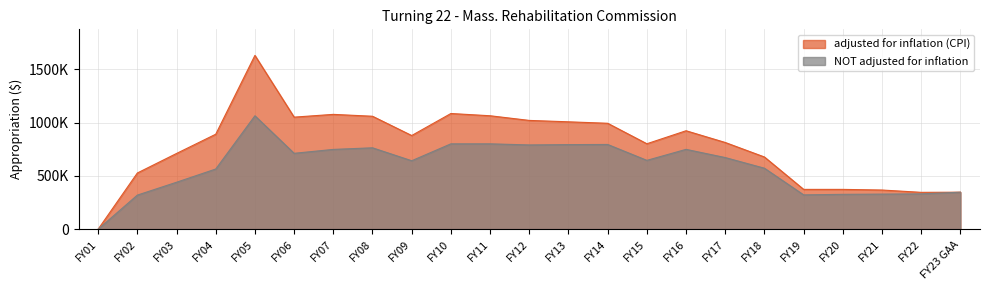

What is the spread (max minus min) of values at FY09?

236912